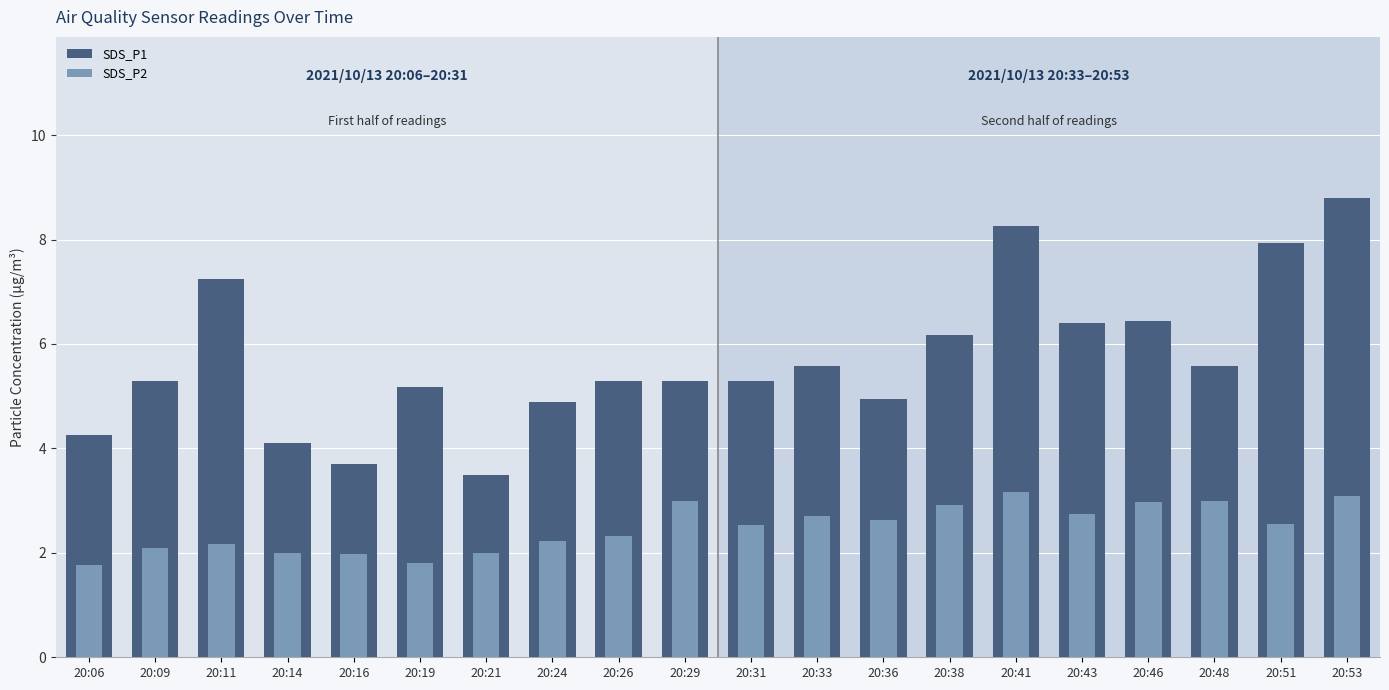

Rank the series at 20:14 from lowest to highest value.

SDS_P2, SDS_P1